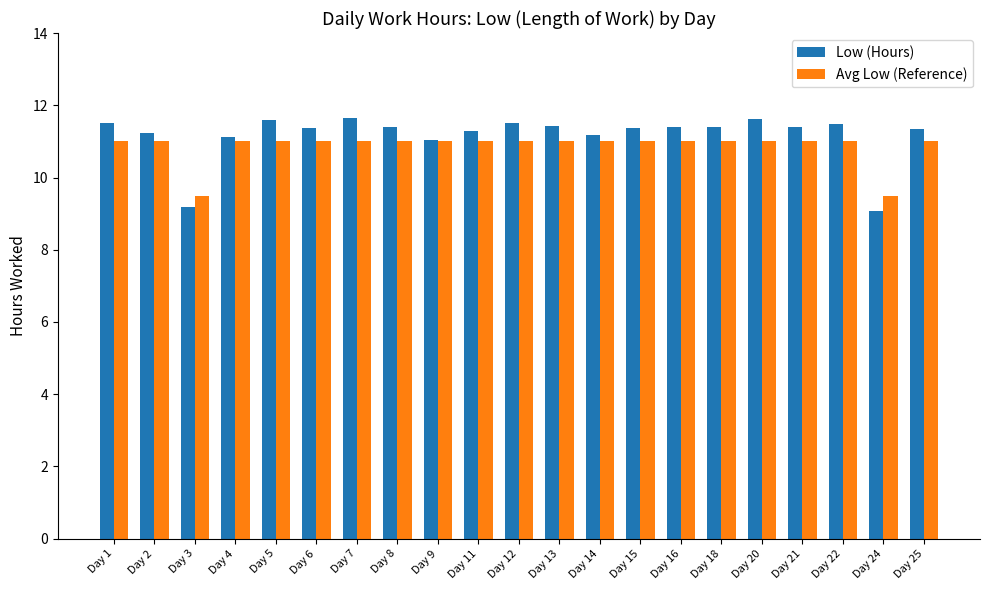

How many bars are there in total?

42